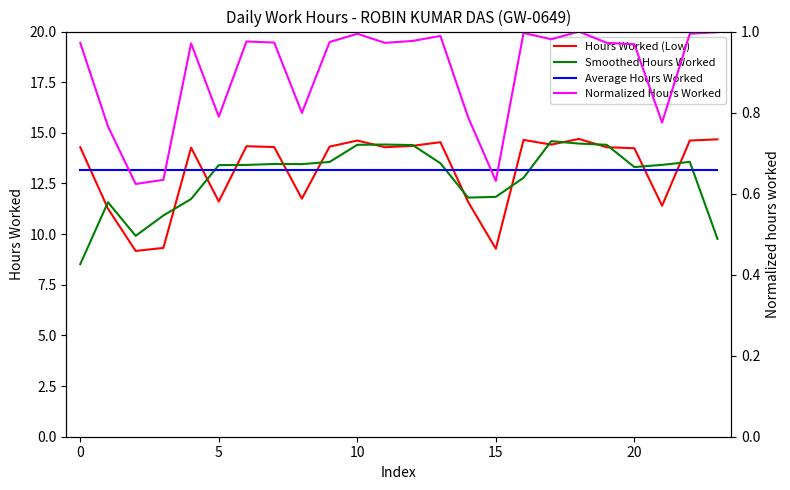

Is the value of Hours Worked (Low) at 13 greater than the value of Average Hours Worked at 18?

Yes